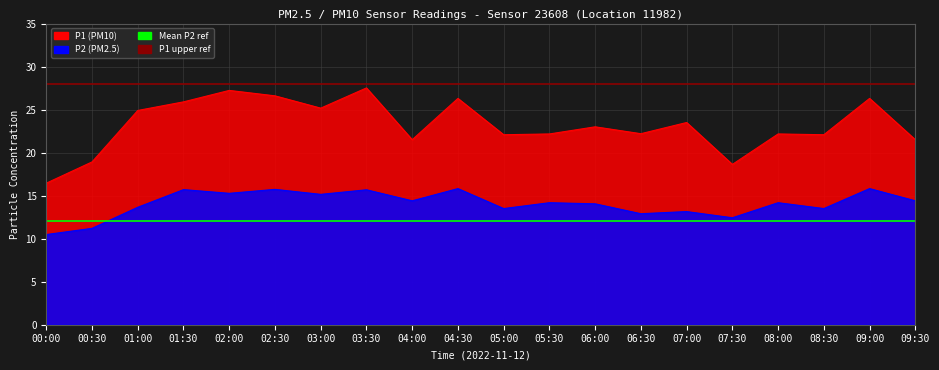

What is the value of the P1 upper ref point at the 2nd from the left?

28